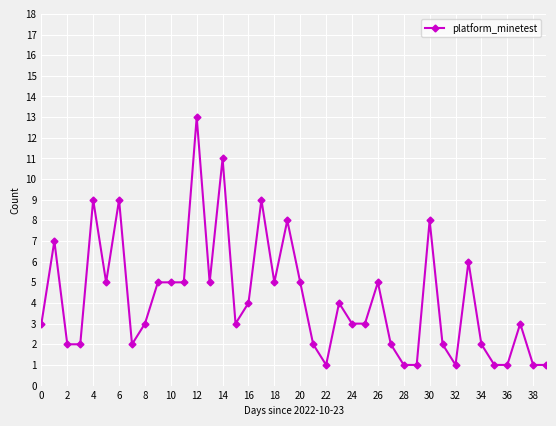

What is the value of the 36th point from the left?

1